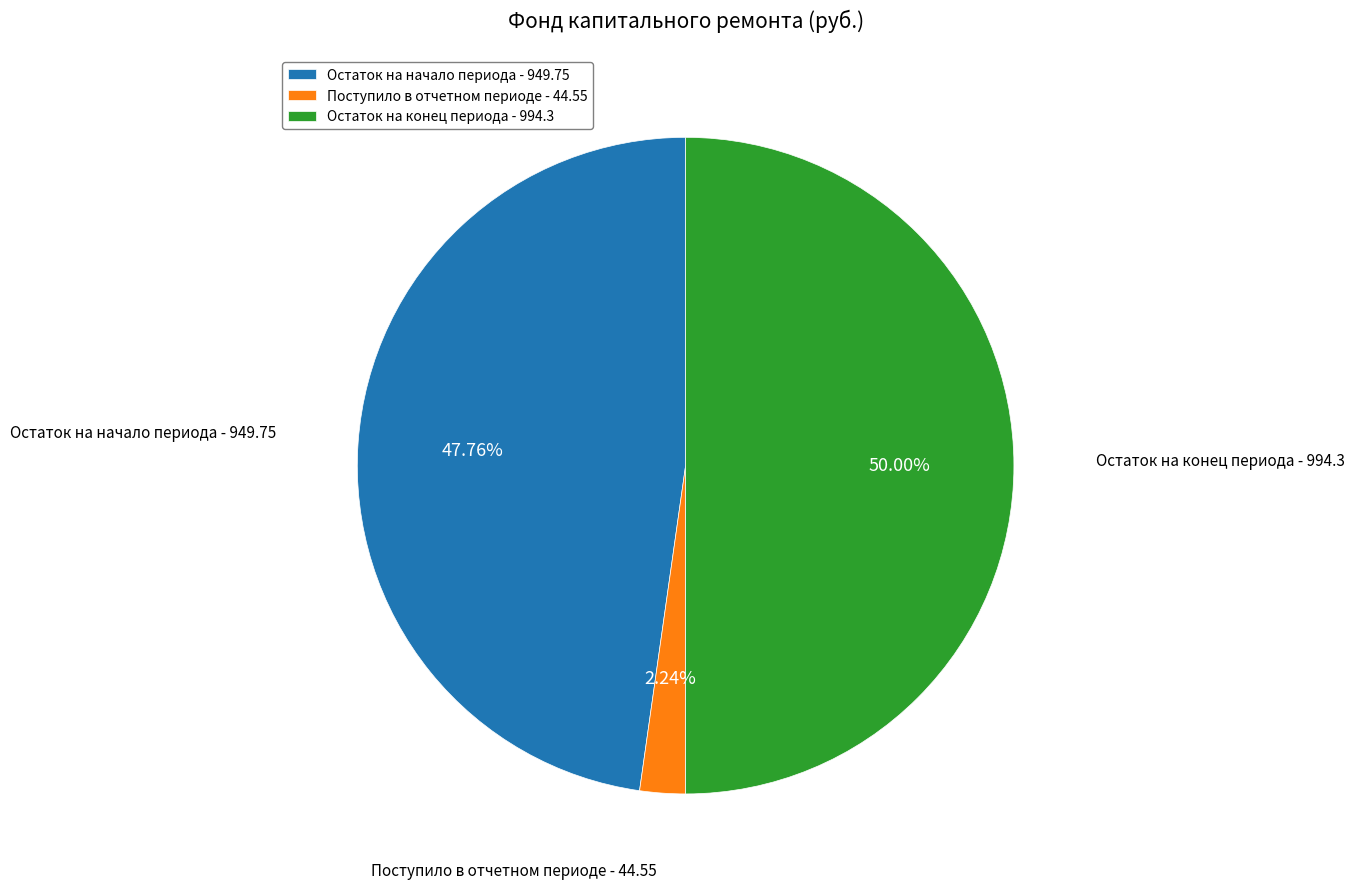

To the nearest percent, what portion does Остаток на конец периода - 994.3 represent?

50%